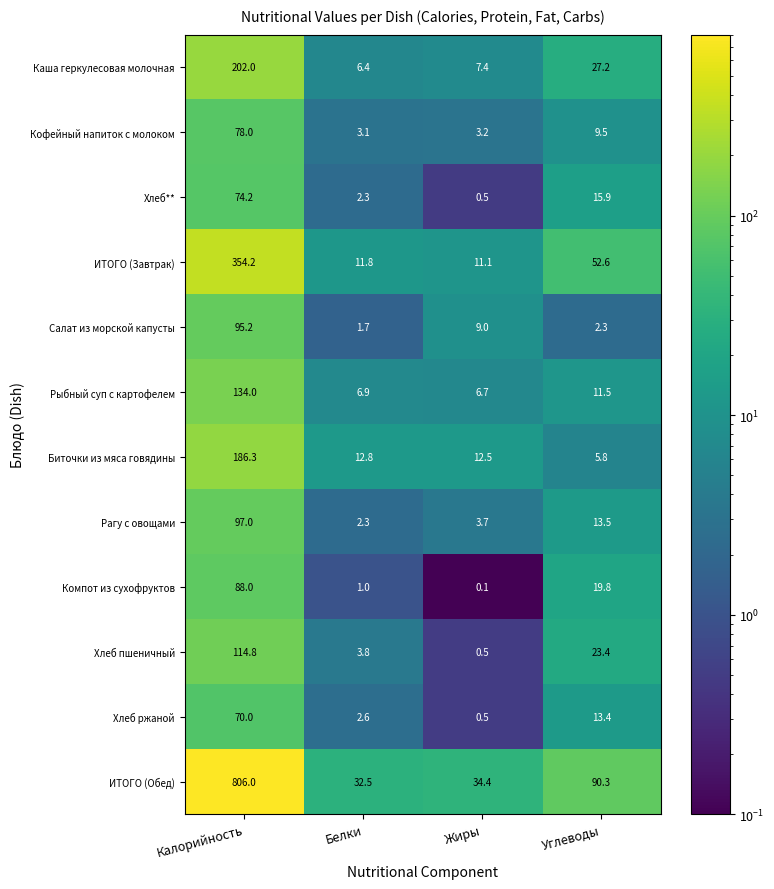

What is the average value of the ИТОГО (Обед) series?

240.8